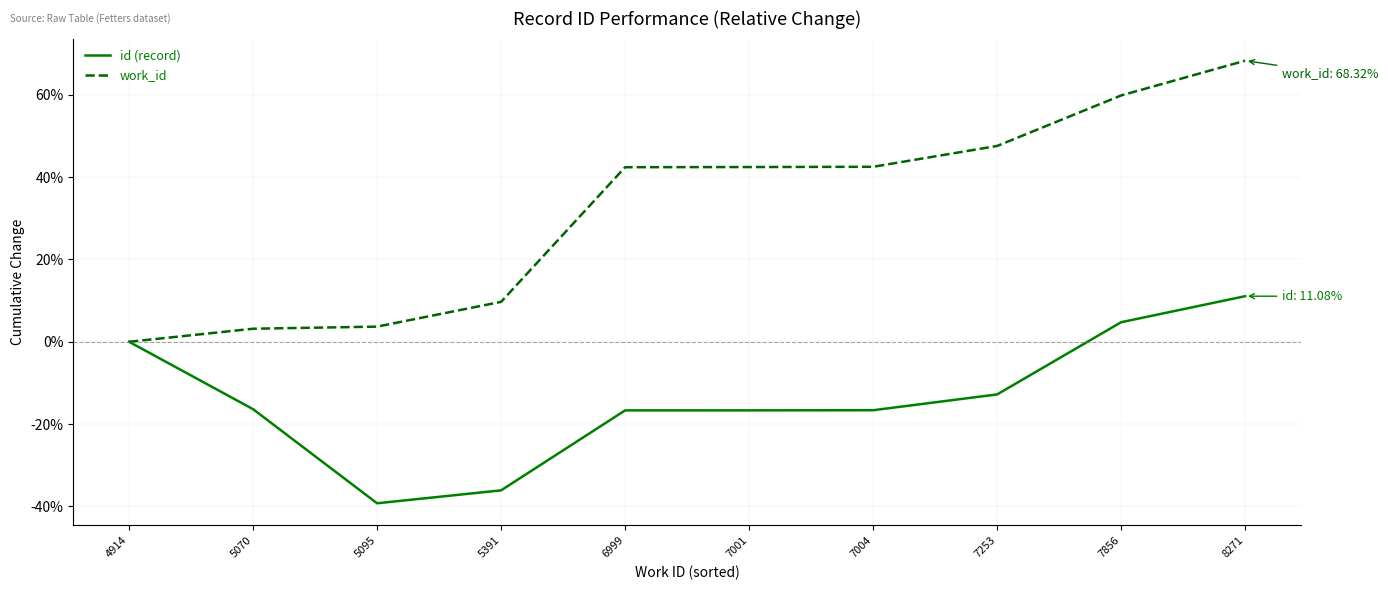

Which category has the highest value in the id (record) series?

8271